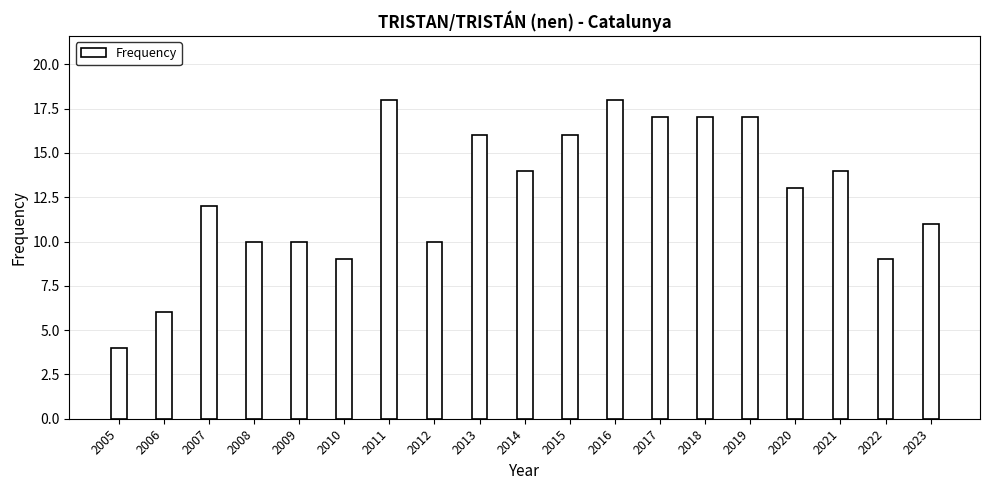

The chart shows a value of 3 at 2009. True or false?

False